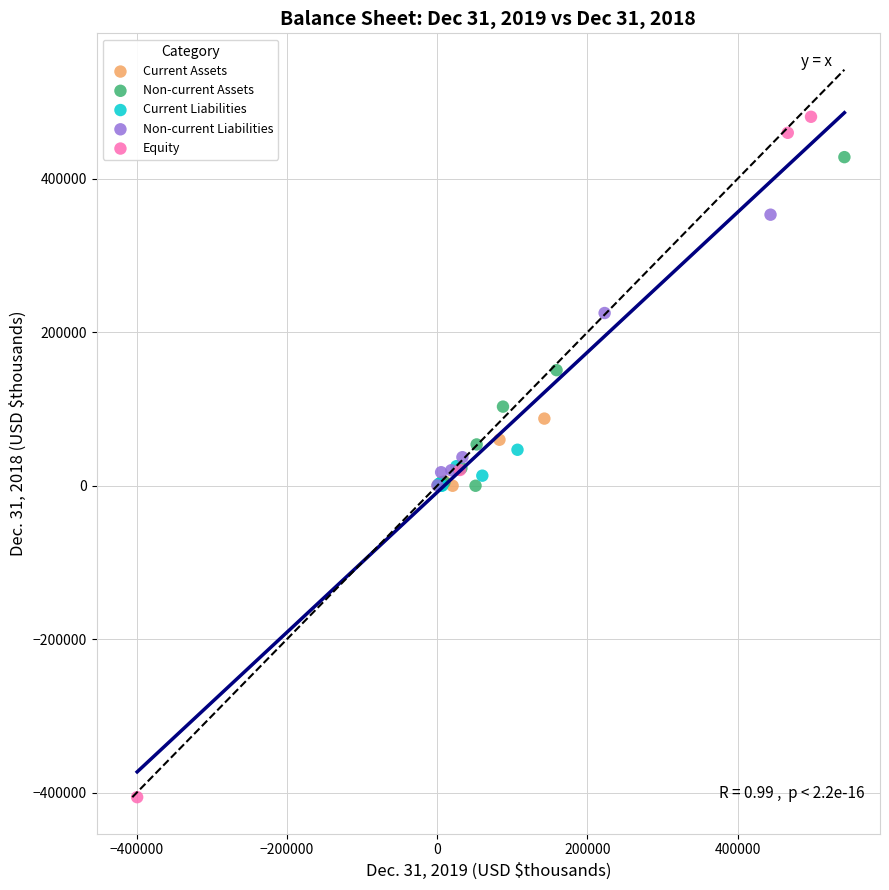

Which series reaches the minimum Y coordinate?

Equity